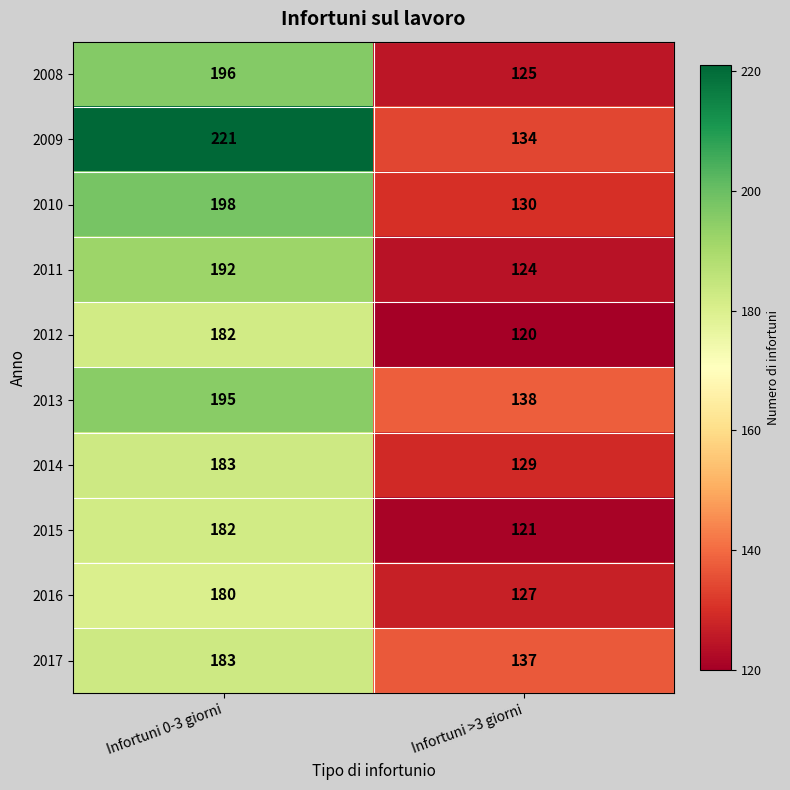

Read the 2009 value at Infortuni >3 giorni.

134